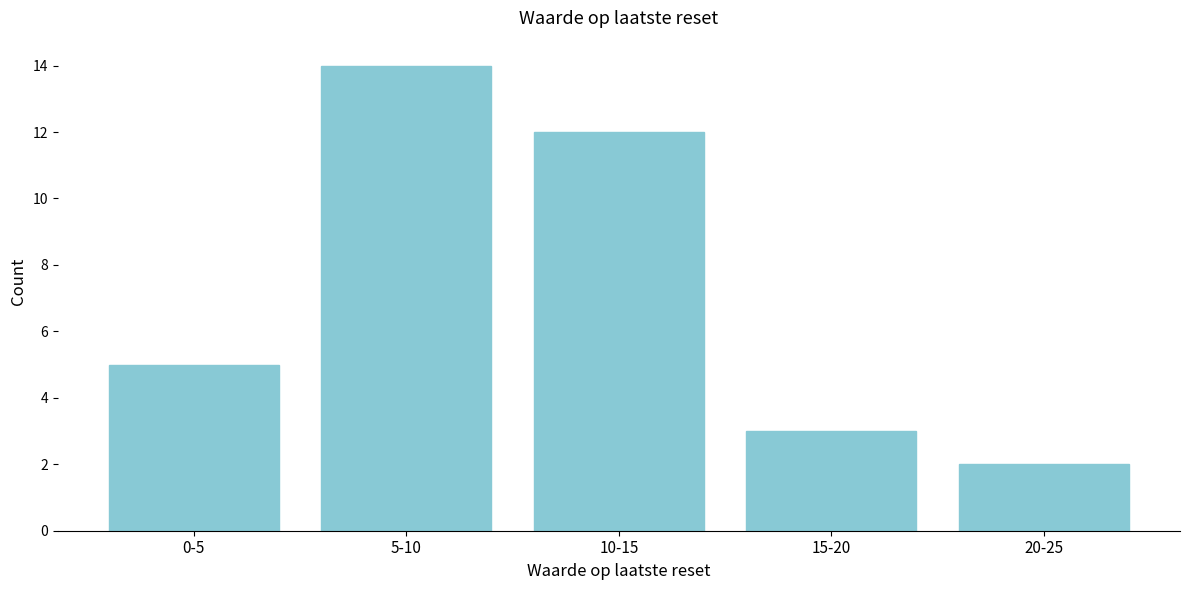

Reading right to left, transcribe all the data shown in this chart.

2	3	12	14	5